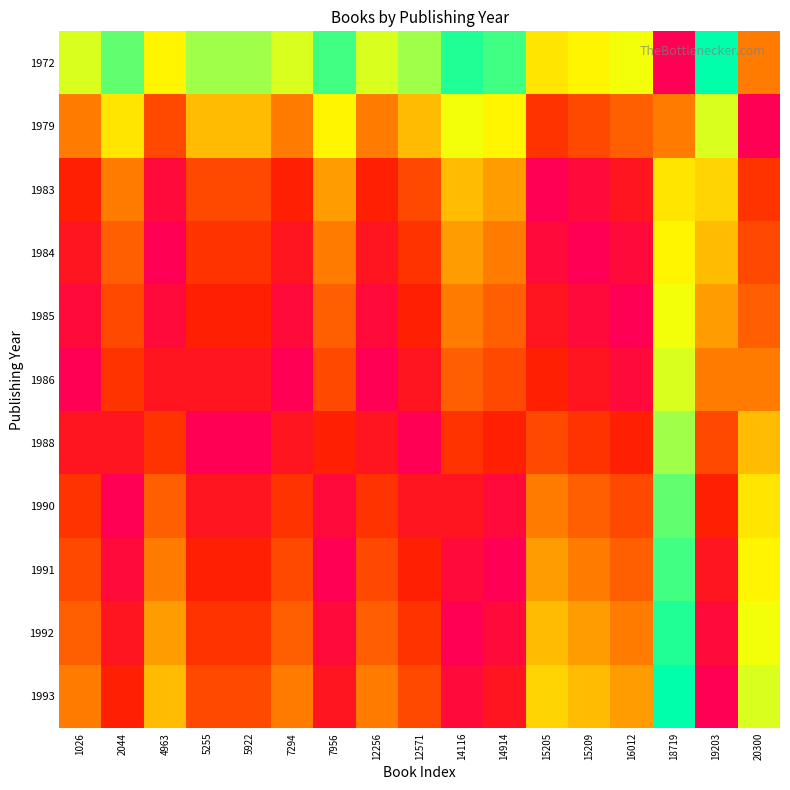

What is the total value across all series at 2044?

59